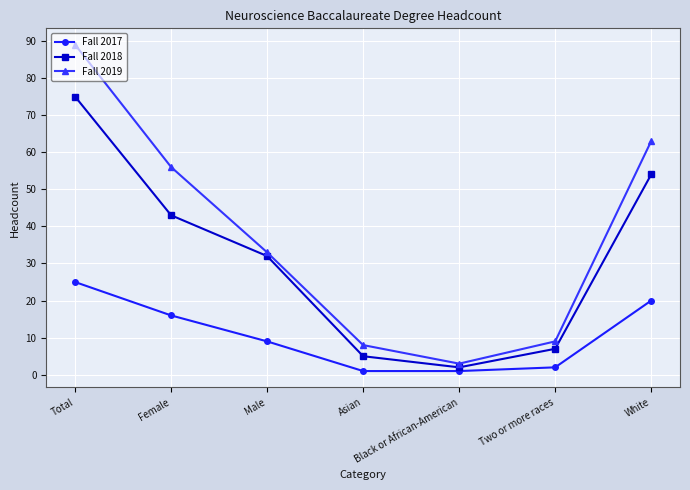

At Female, list the series in order from largest to smallest.

Fall 2019, Fall 2018, Fall 2017